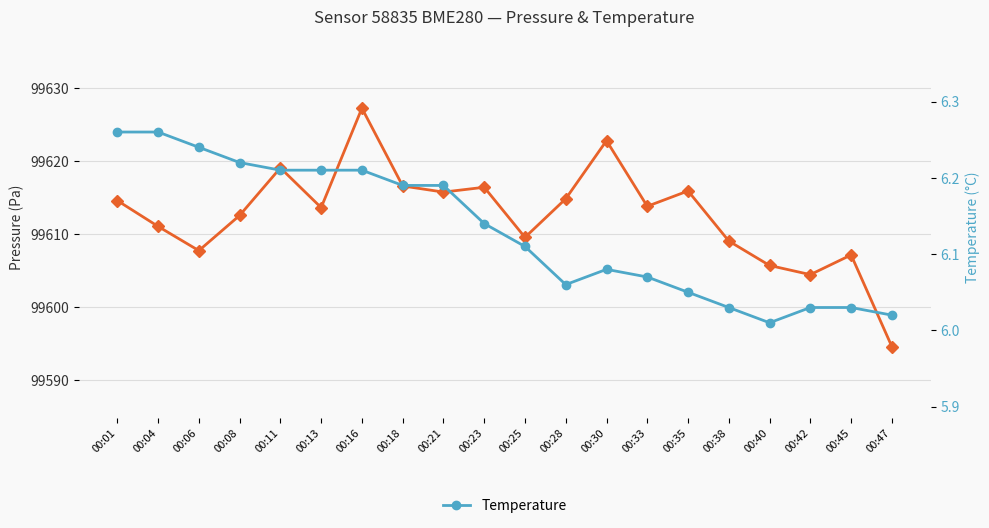

At which category does temperature reach its first local peak?

00:30